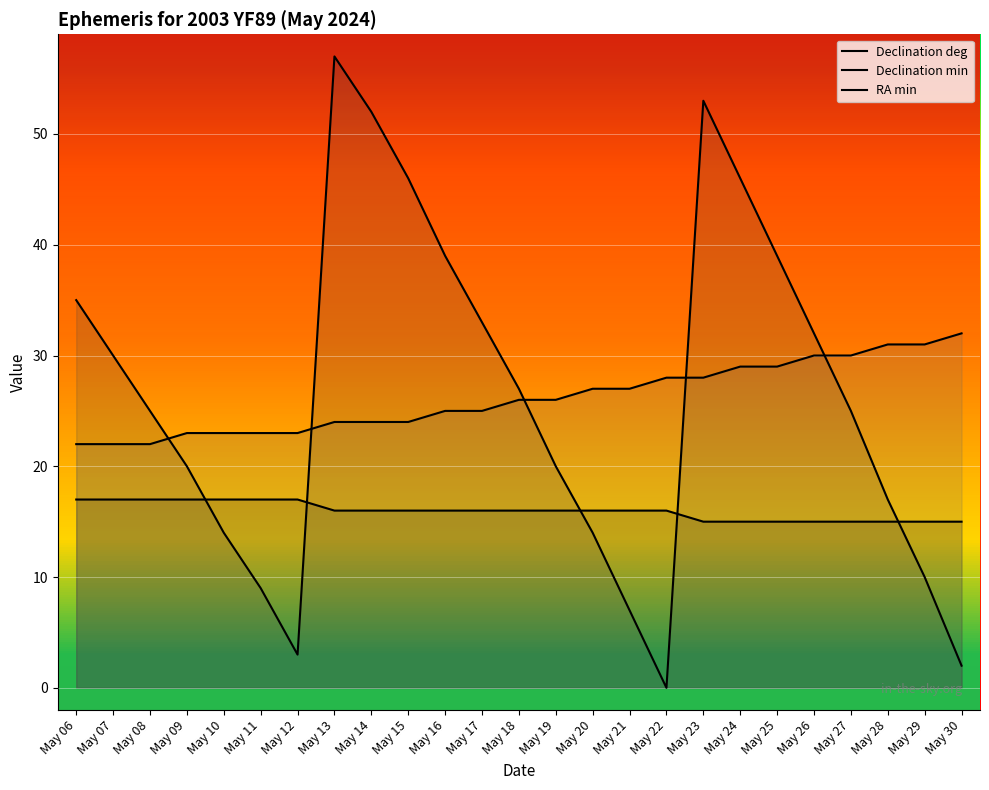

The value of Declination deg at May 24 is 24. True or false?

False